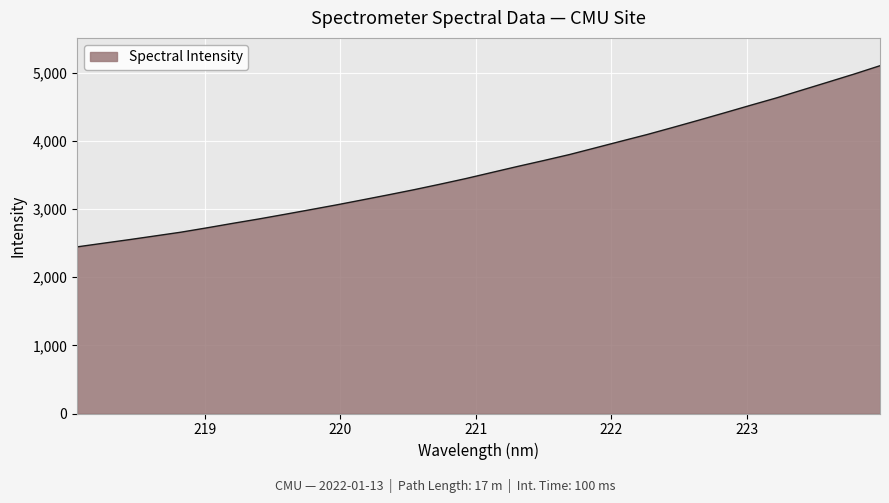

What is the difference between the maximum and minimum values?

2658.1